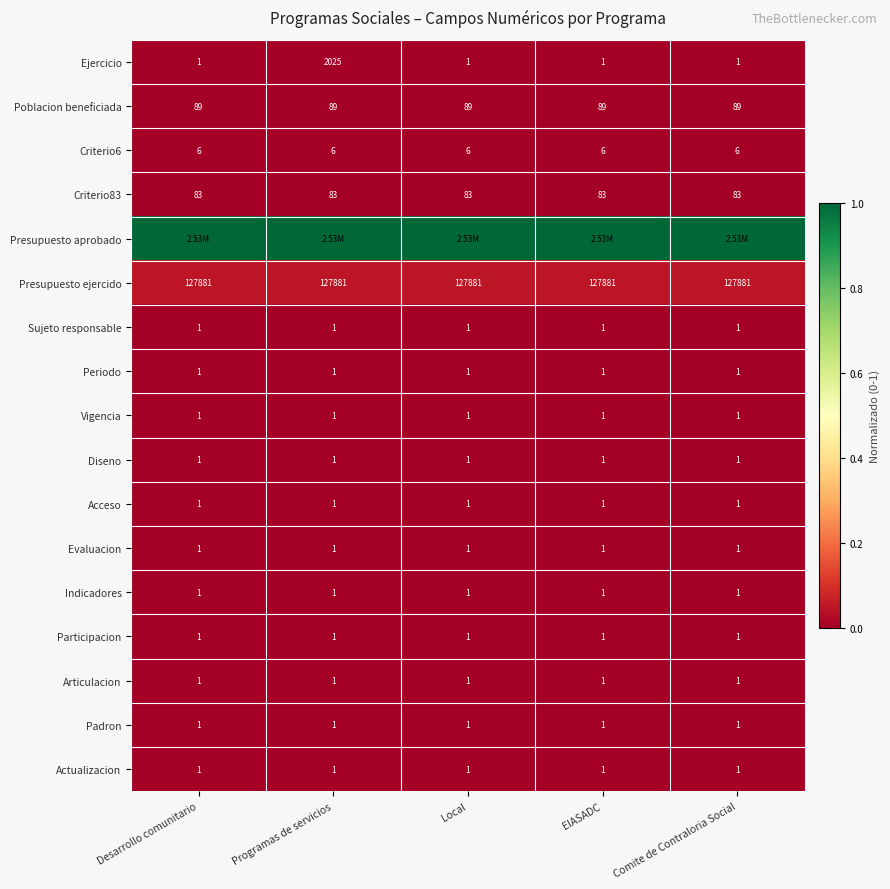

Is the value of Criterio83 at EIASADC greater than the value of Acceso at EIASADC?

Yes